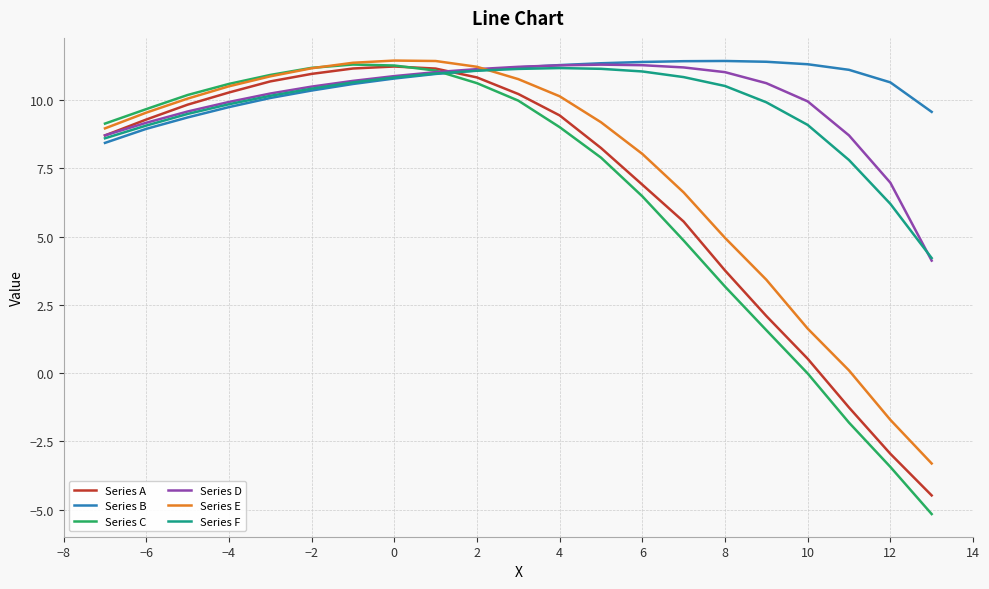

What is the maximum value for Series F?

11.2